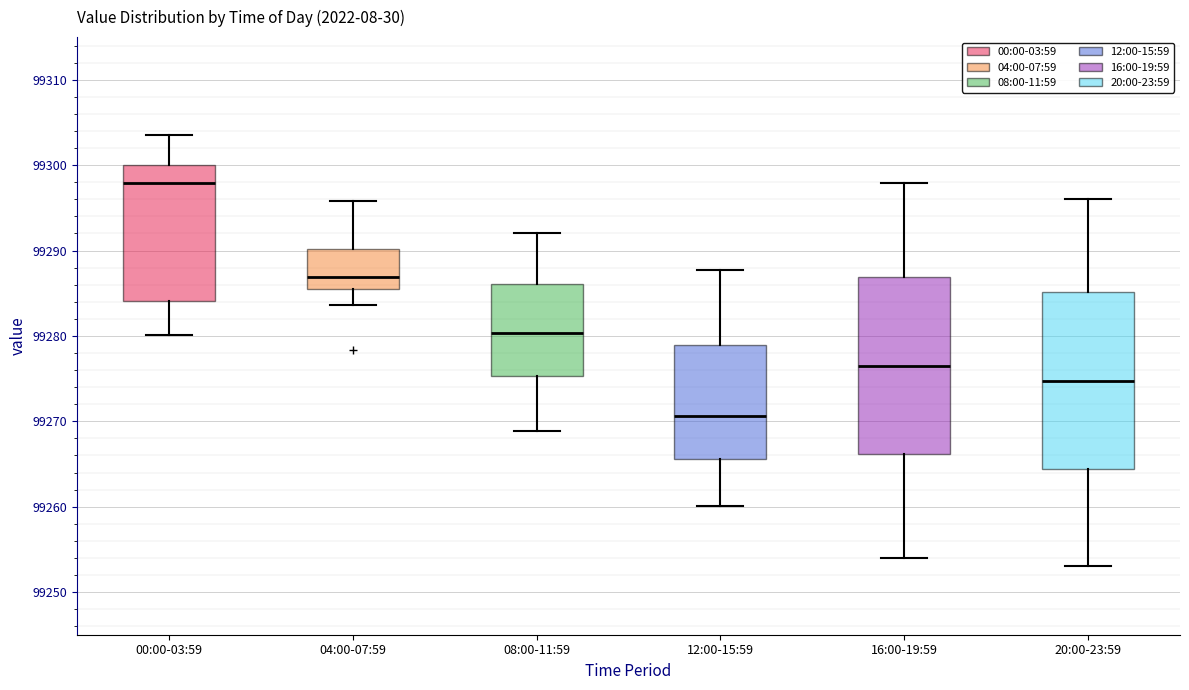

Which box's median line is the lowest?

12:00-15:59